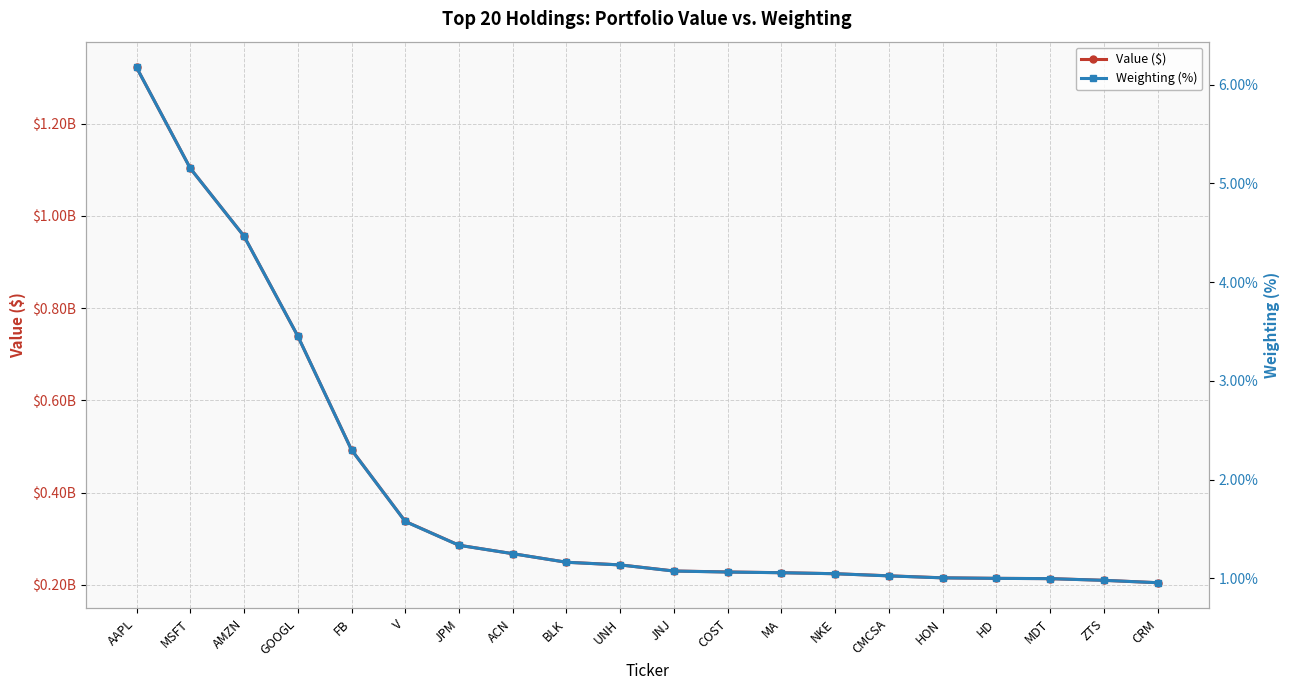

True or false: Value ($) and Weighting (%) intersect in this chart.

False